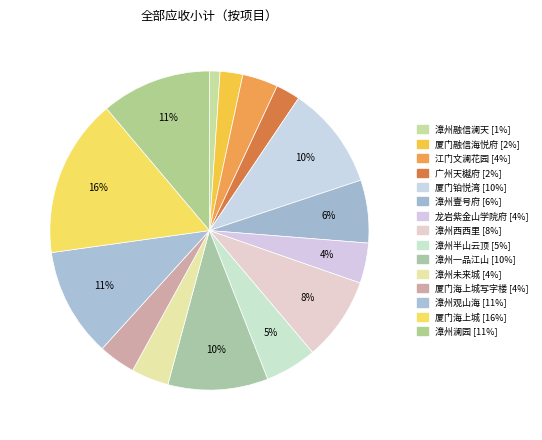

Which category has the biggest portion of the pie?

厦门海上城